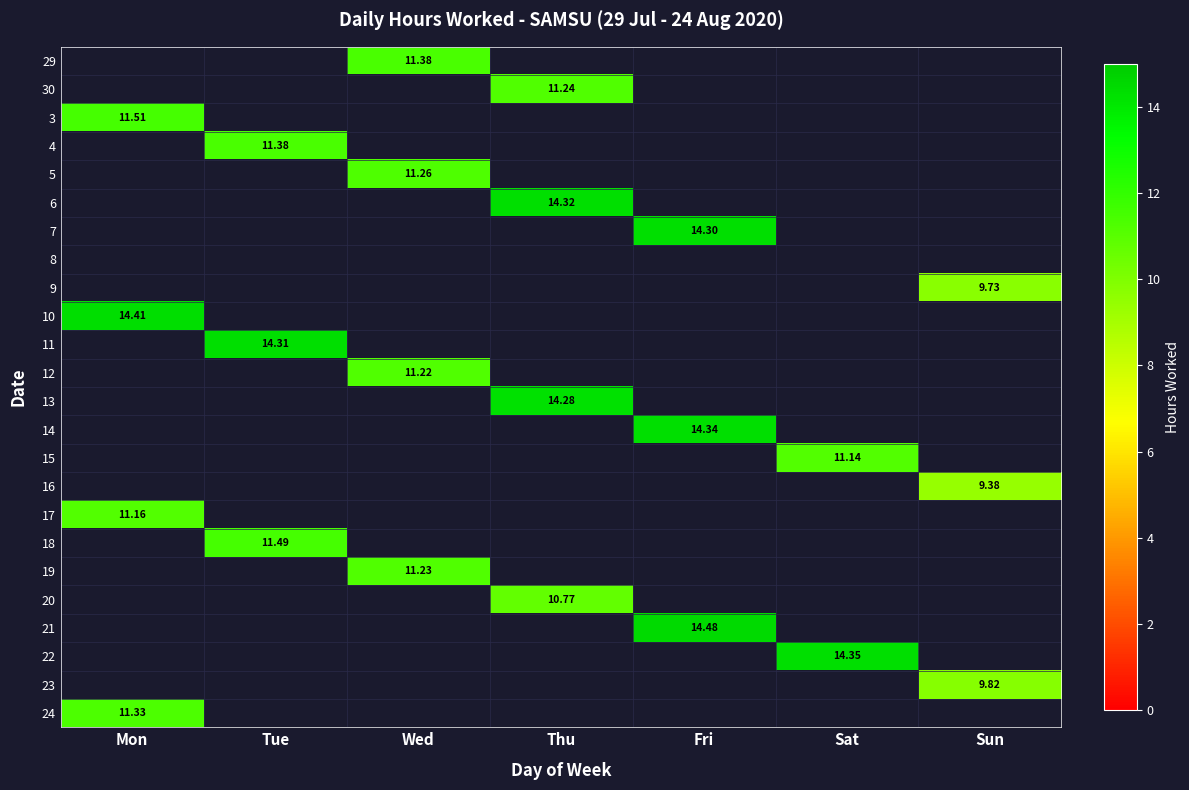

The value of 30 at Thu is 11.2. True or false?

True